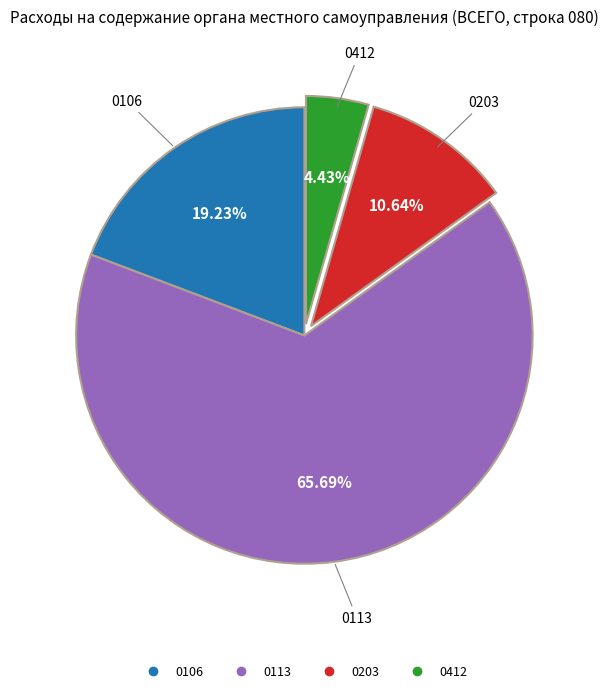

Rank the categories by value from lowest to highest.

0412 (Заработная плата и прочие расходы), 0203 (Заработная плата и прочие расходы), 0106 (Заработная плата и прочие расходы), 0113 (Заработная плата и прочие расходы)